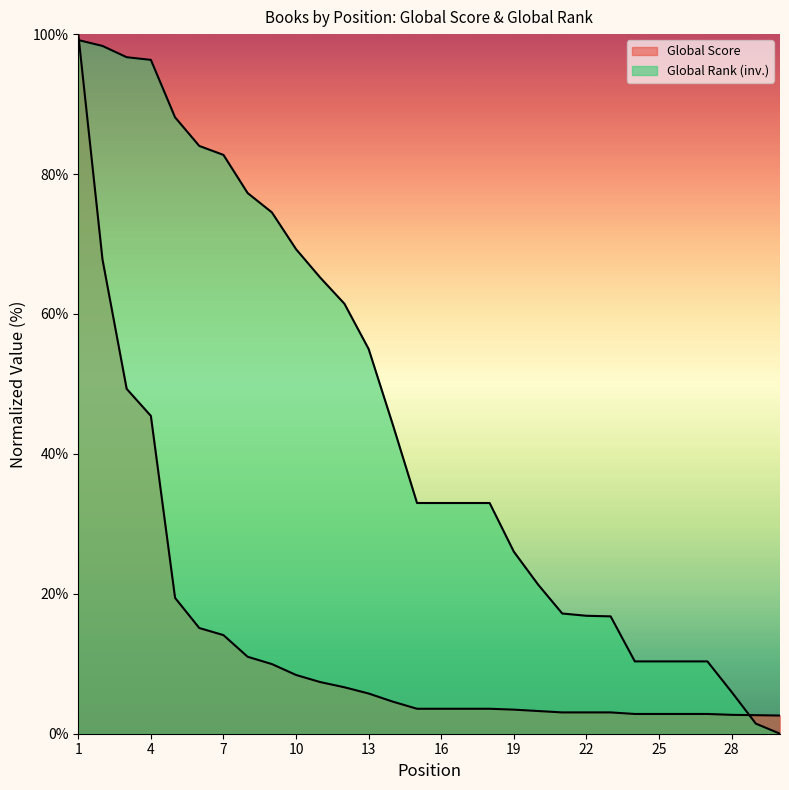

Does the chart have visible grid lines?

No